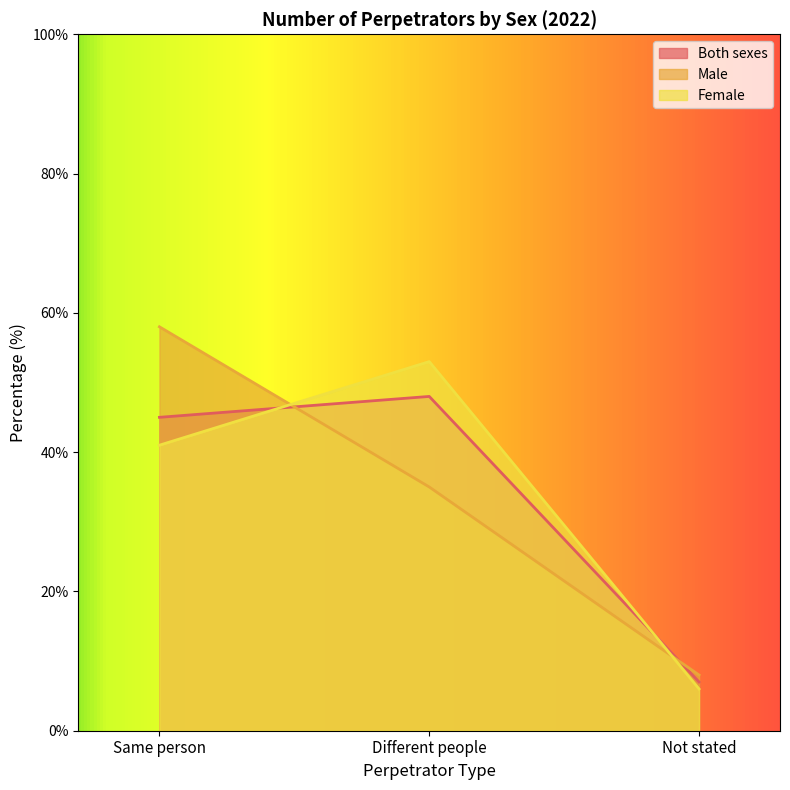

How many categories are shown in the chart?

3